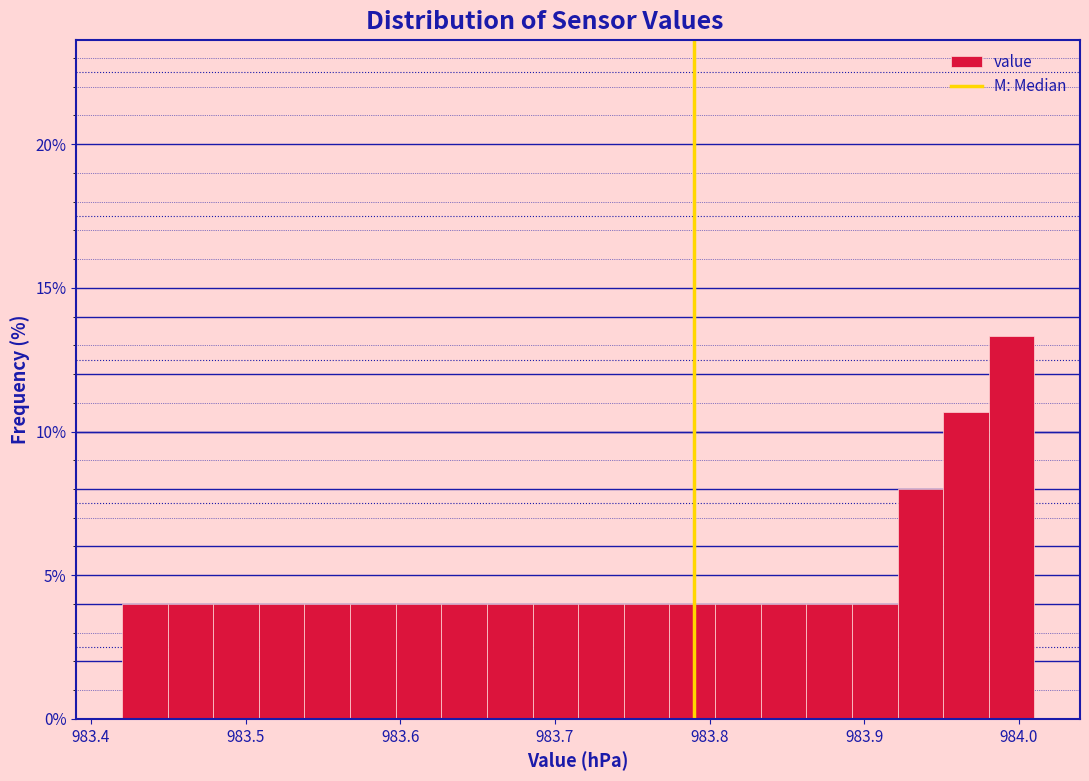

Around what value on the x-axis is the tallest bar? Give the approximate position of its centre, as read against the axis.

984.00